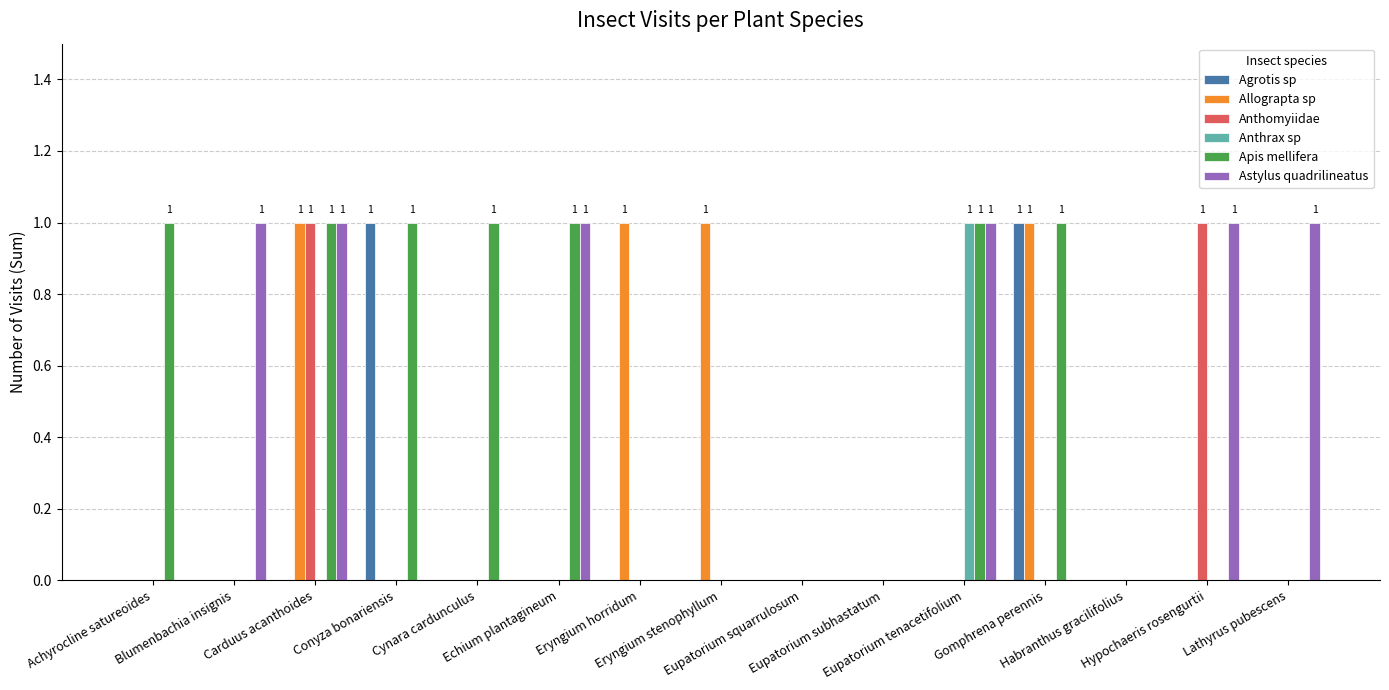

What is the total value across all series at Eryngium stenophyllum?

1